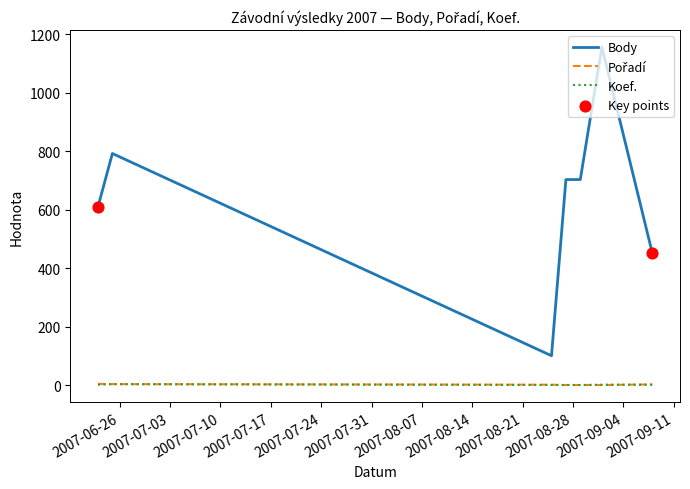

At how many categories does at least one series exceed 293?

6